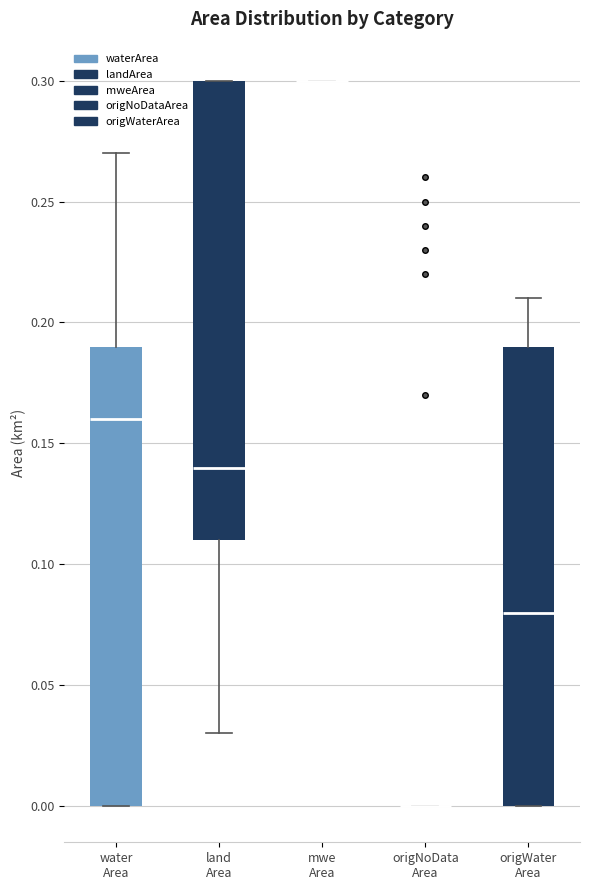

Where is the lower edge of the box for water Area on the y-axis? The values are not printed on the chart, so give them approximately, as read against the axis.

0.00